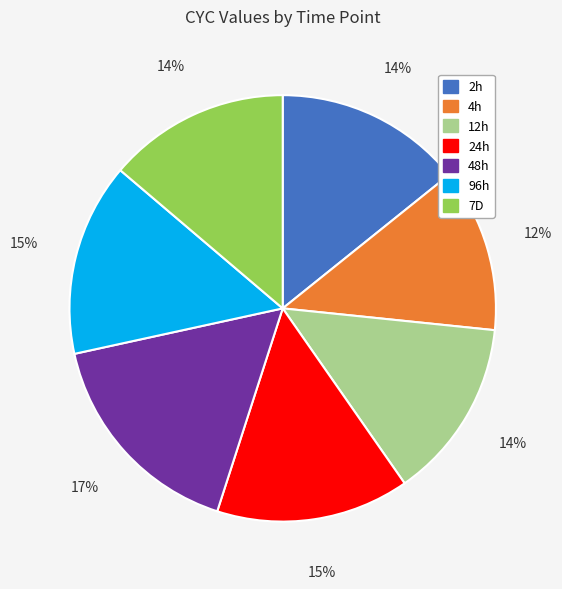

Is it true that 24h is 28% of the pie?

False